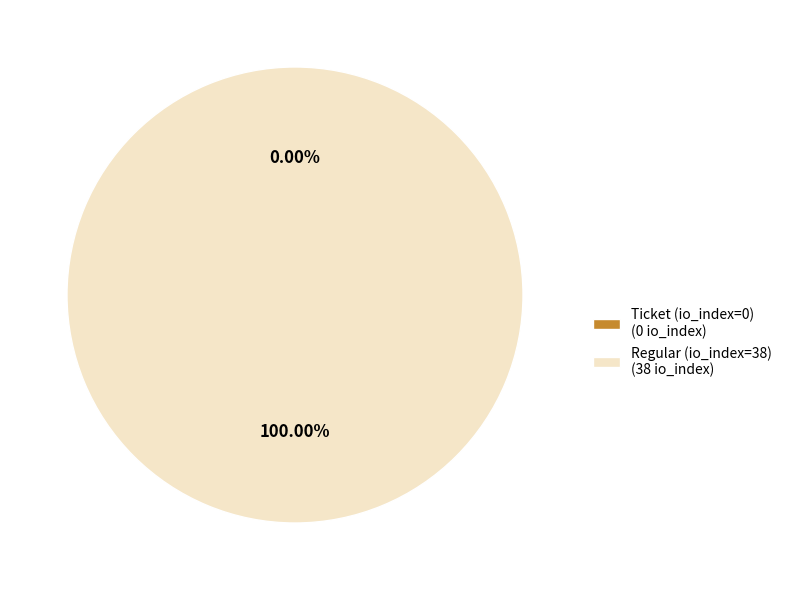

To the nearest percent, what is the average slice percentage?

50%